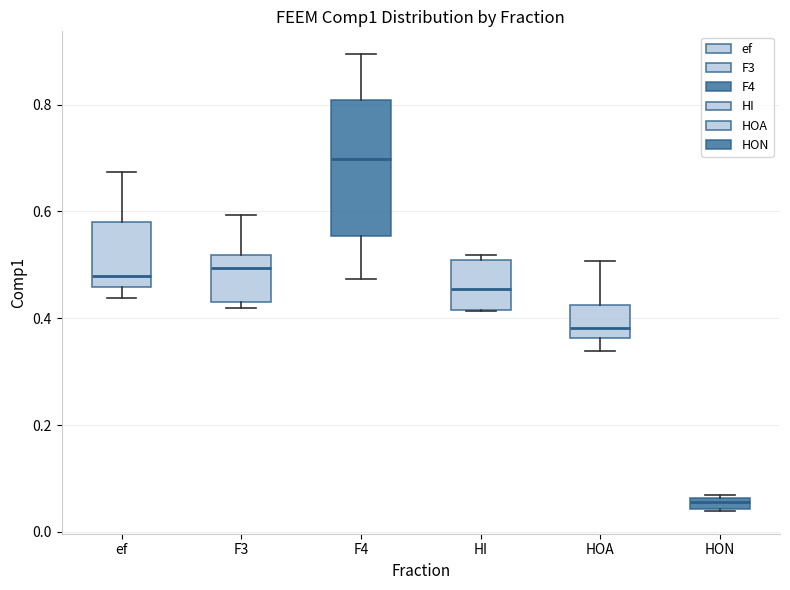

Which box's median line is the lowest?

HON